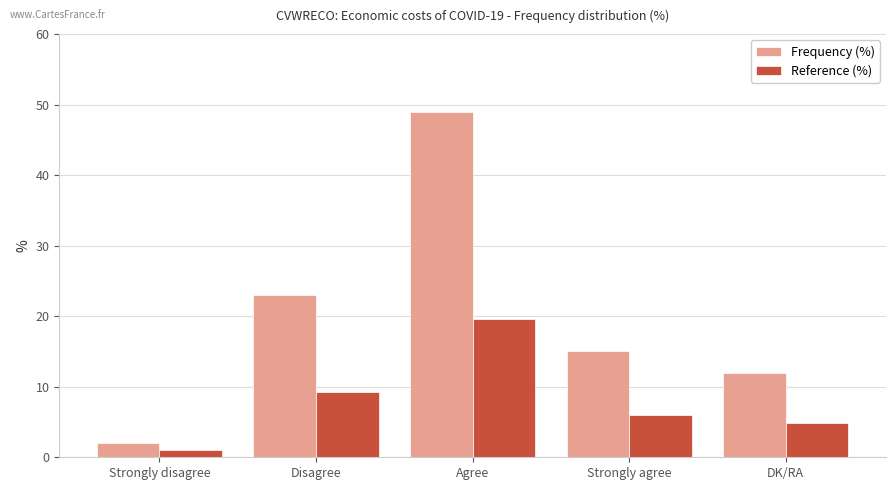

How many bars are there in each group?

2